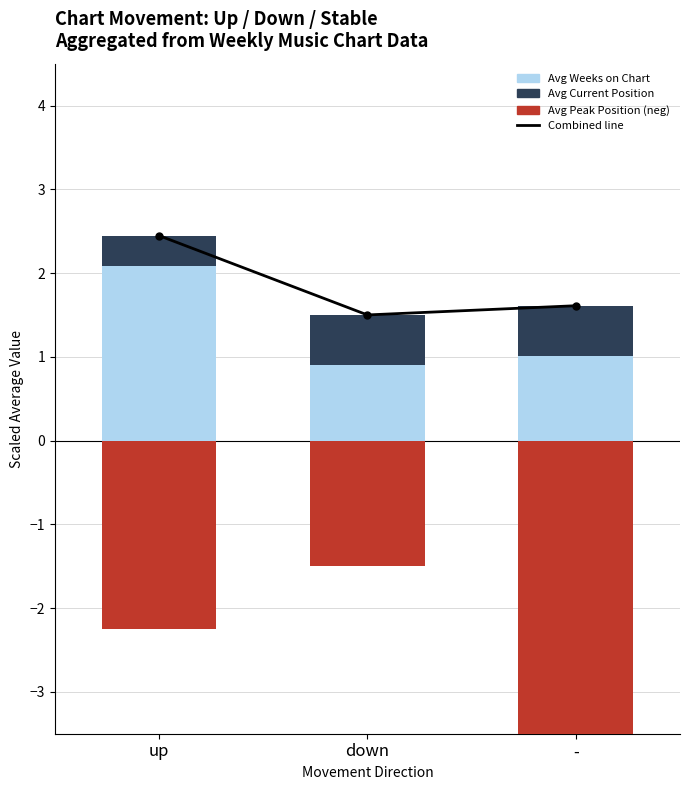

At which category does the chart reach its peak across all series?

up